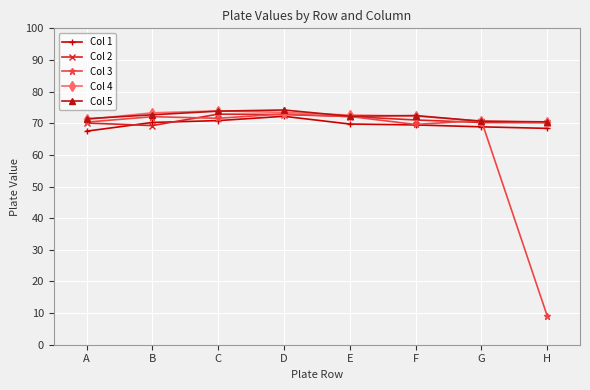

Which series has the largest range (max minus min)?

Col 3